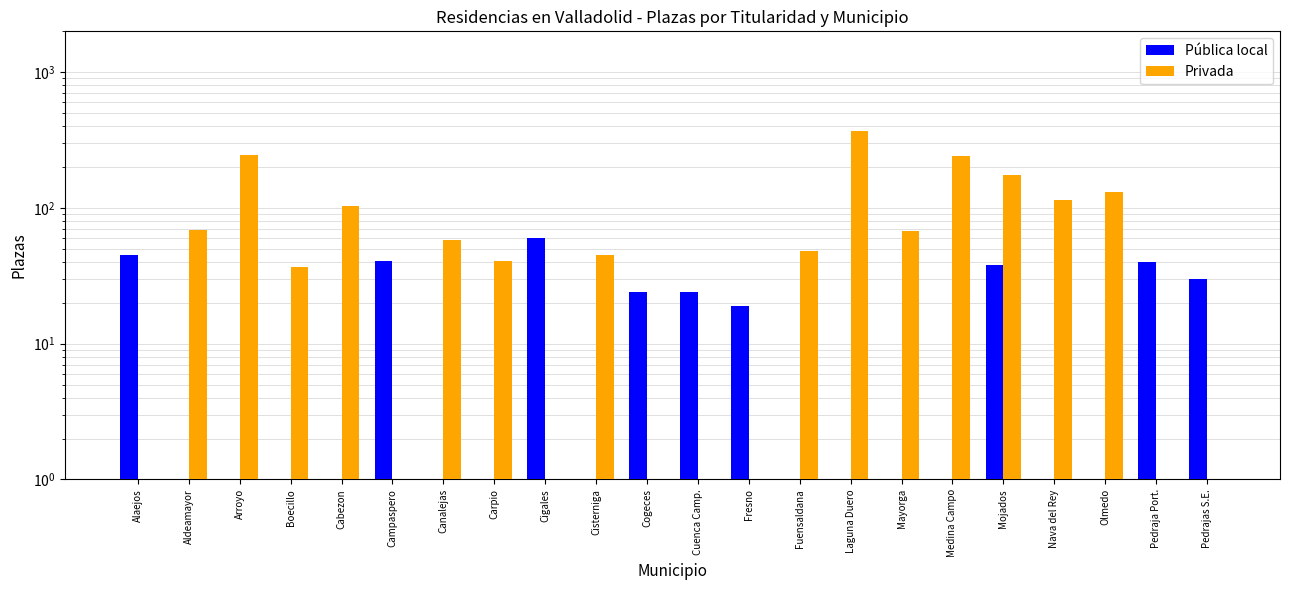

Is it true that Privada equals 181 at Alaejos?

False